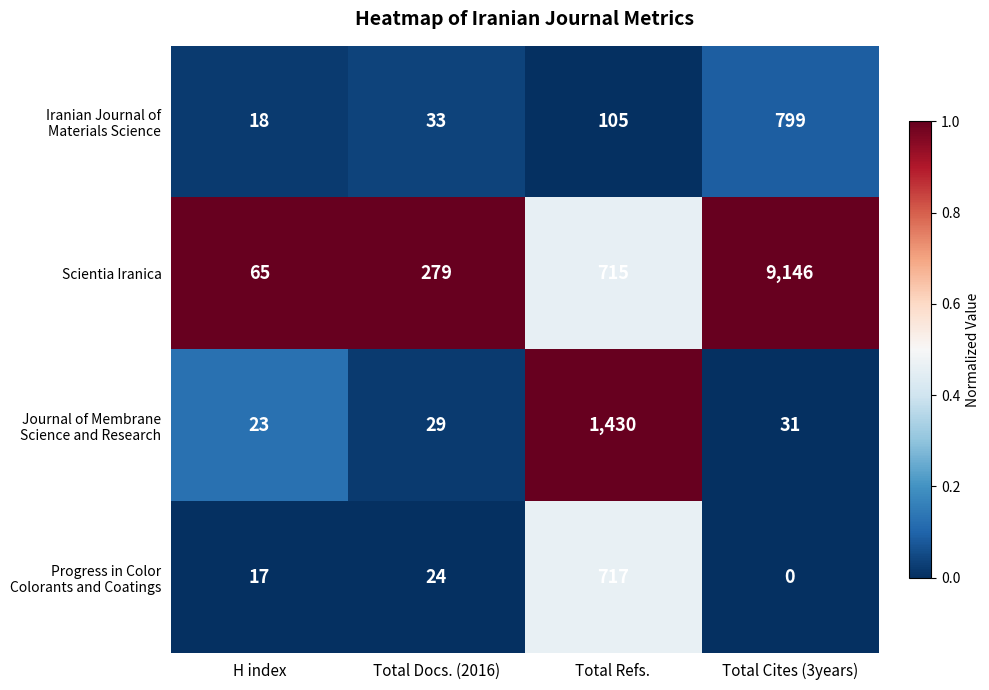

What is the spread (max minus min) of values at H index?

48